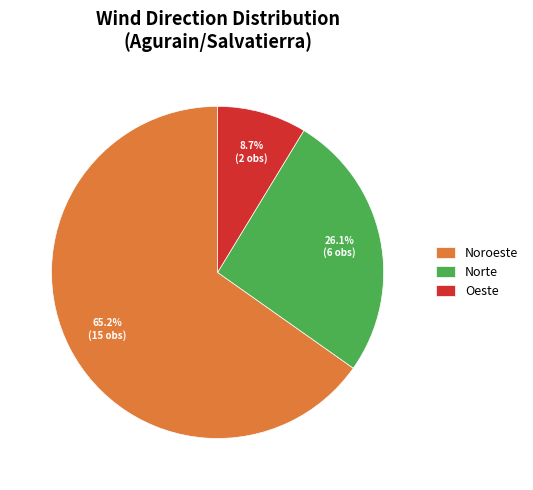

Rank the categories by value from highest to lowest.

Noroeste, Norte, Oeste